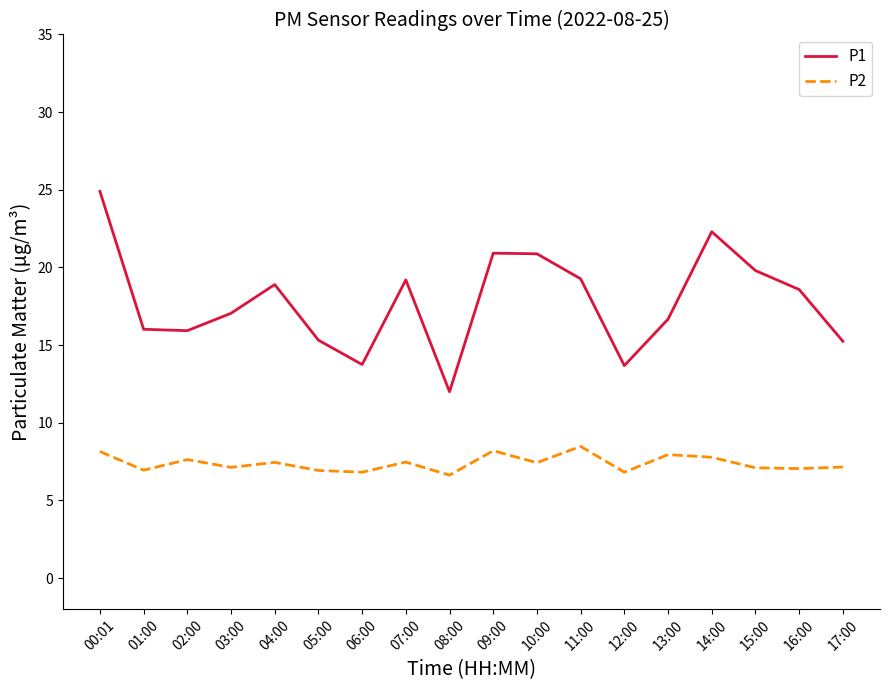

The P2 series shows 7.1 at 03:00. True or false?

True